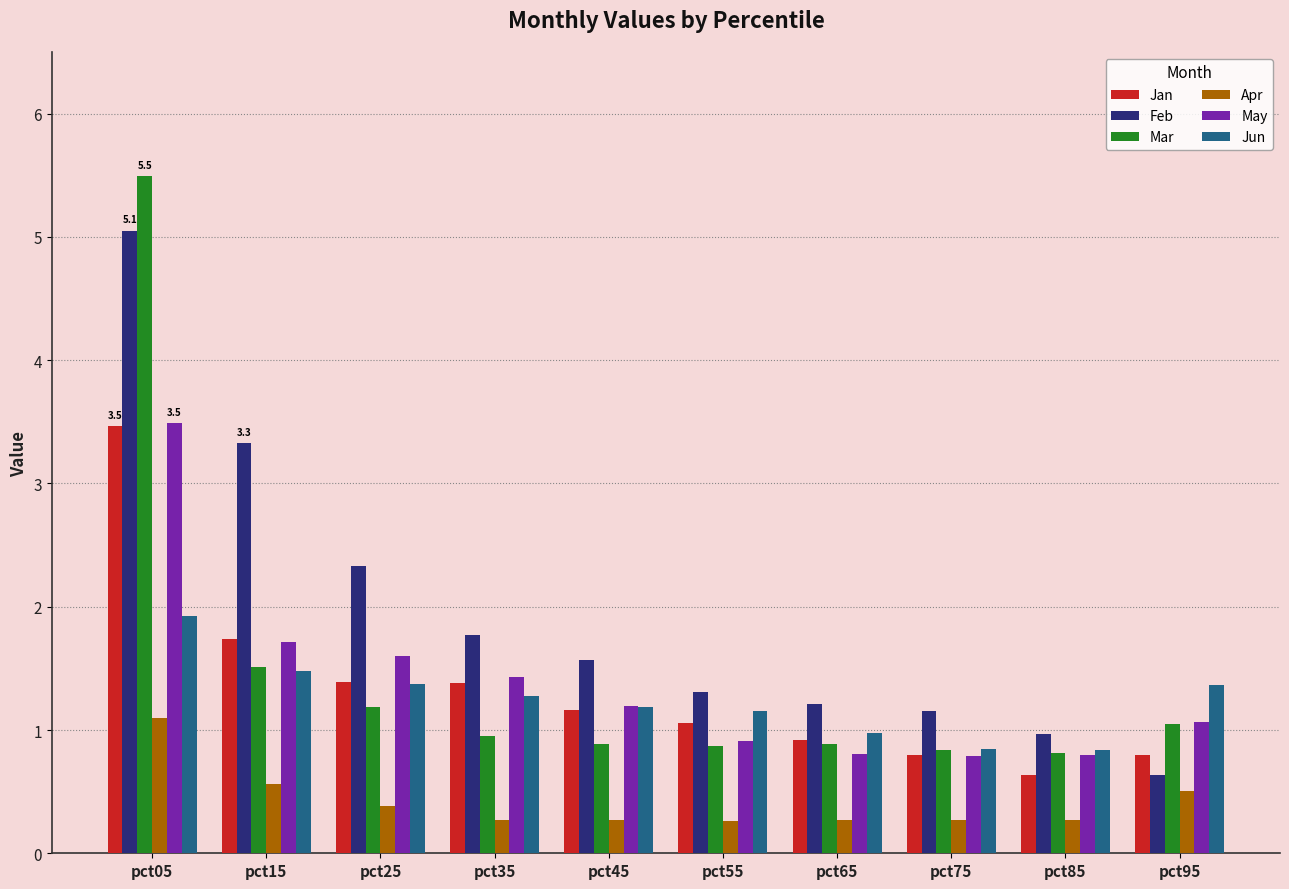

What is the total value across all series at pct15?

10.3